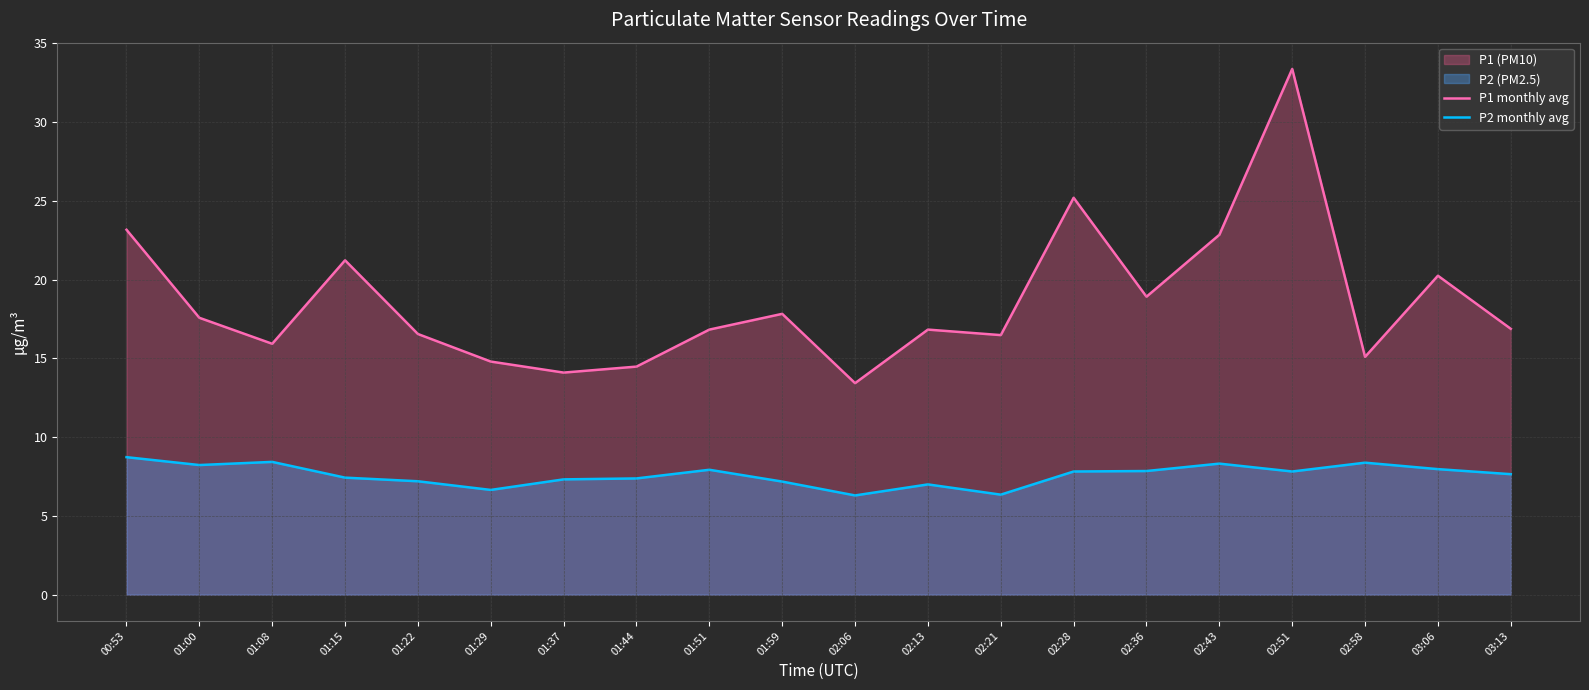

Where is P2 monthly avg nearest to the value 7?

02:13